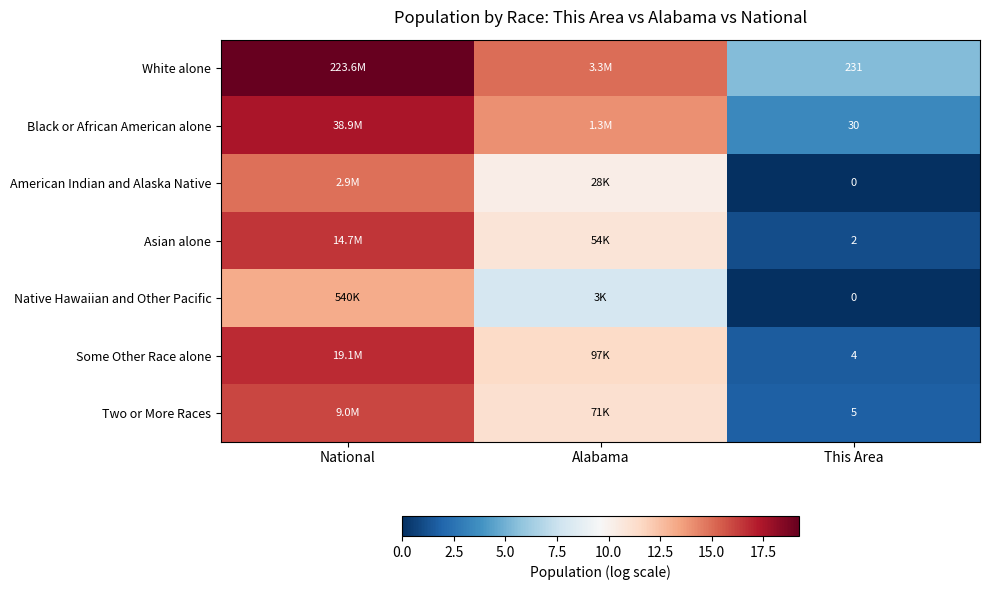

Count the number of categories in the chart.

3